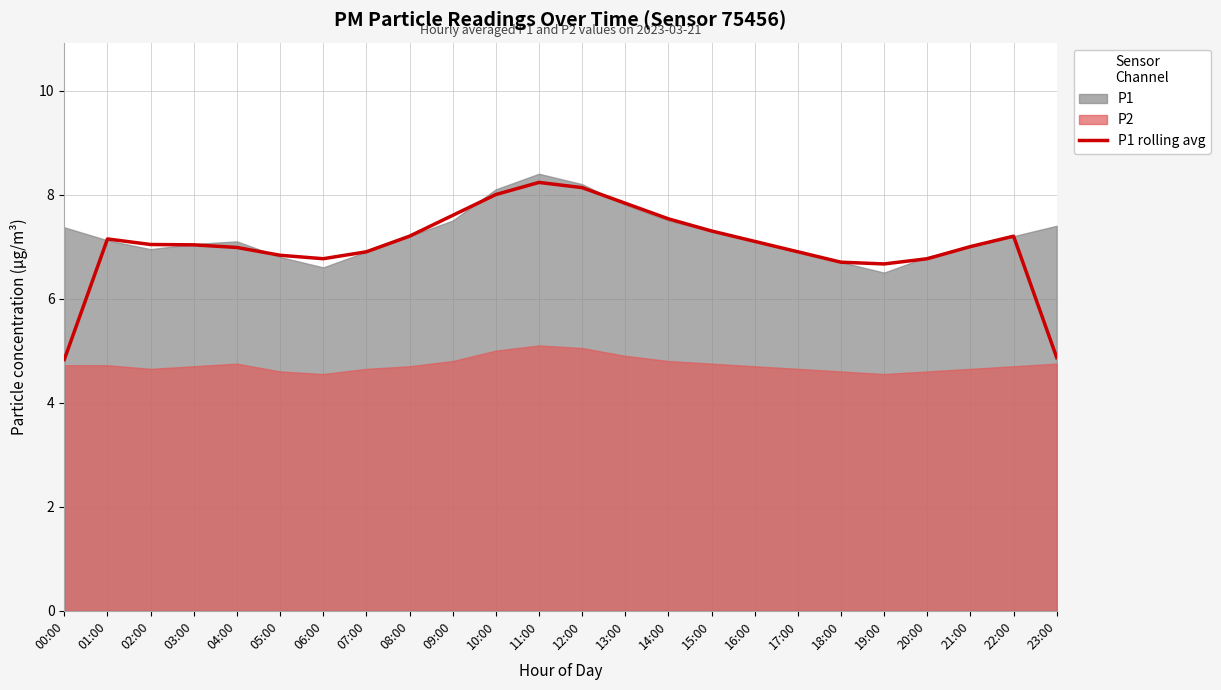

At which category does the chart reach its peak across all series?

11:00